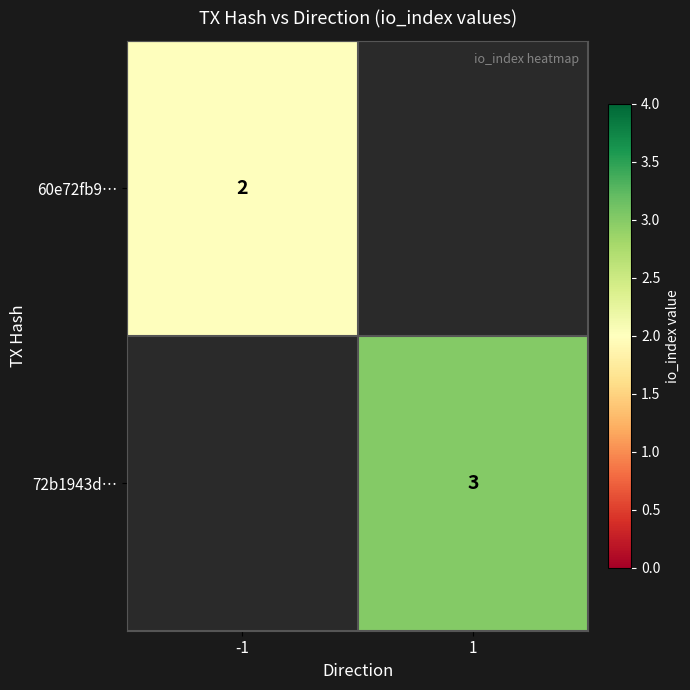

True or false: 72b1943d… has a value of 3 at 1.

True